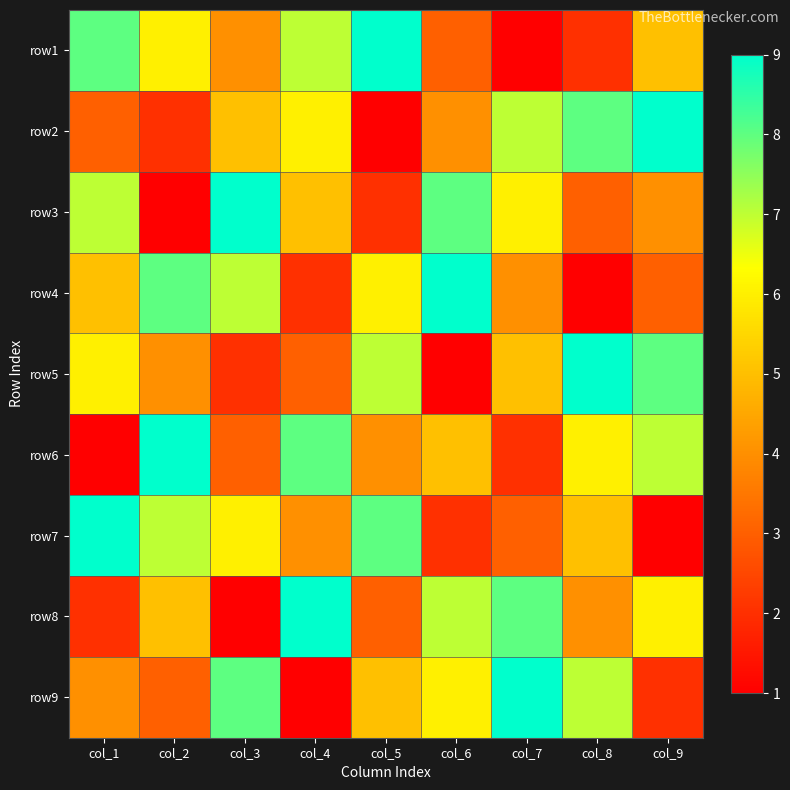

Rank the series by their maximum value, from highest to lowest.

row1, row2, row3, row4, row5, row6, row7, row8, row9